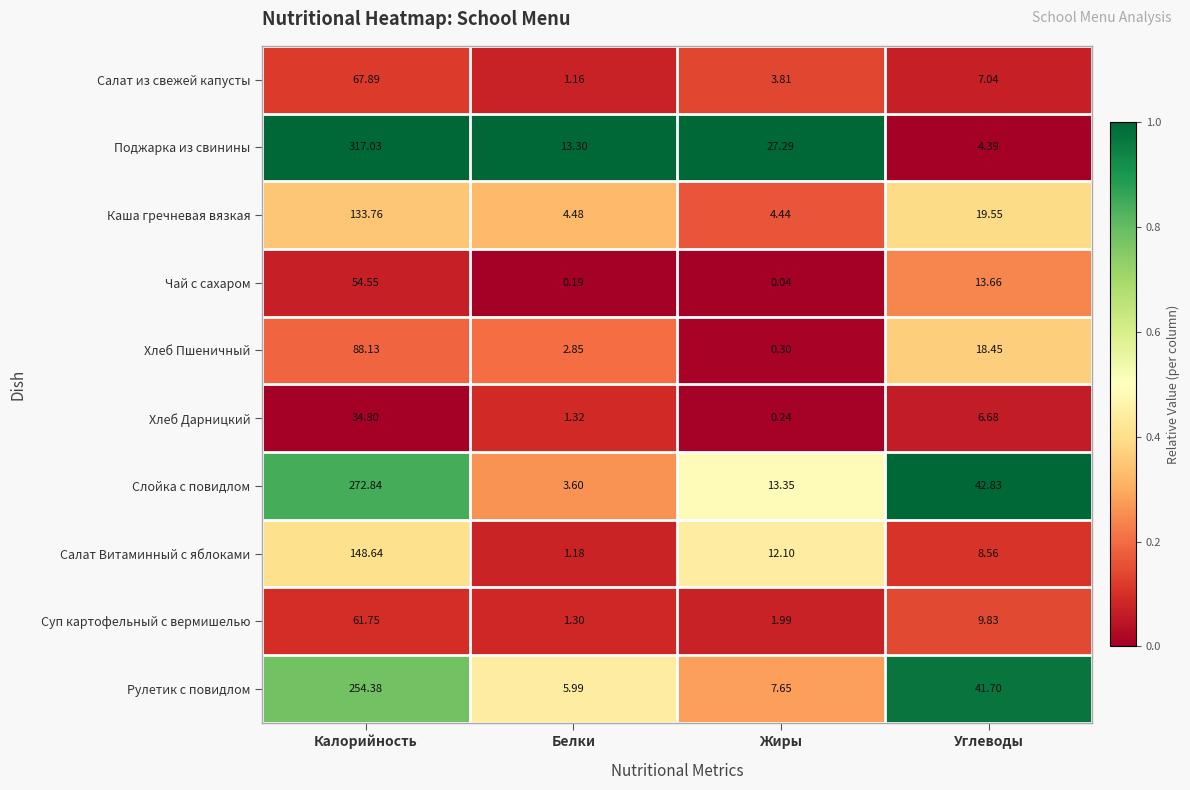

Which series has the largest total across all categories?

Поджарка из свинины